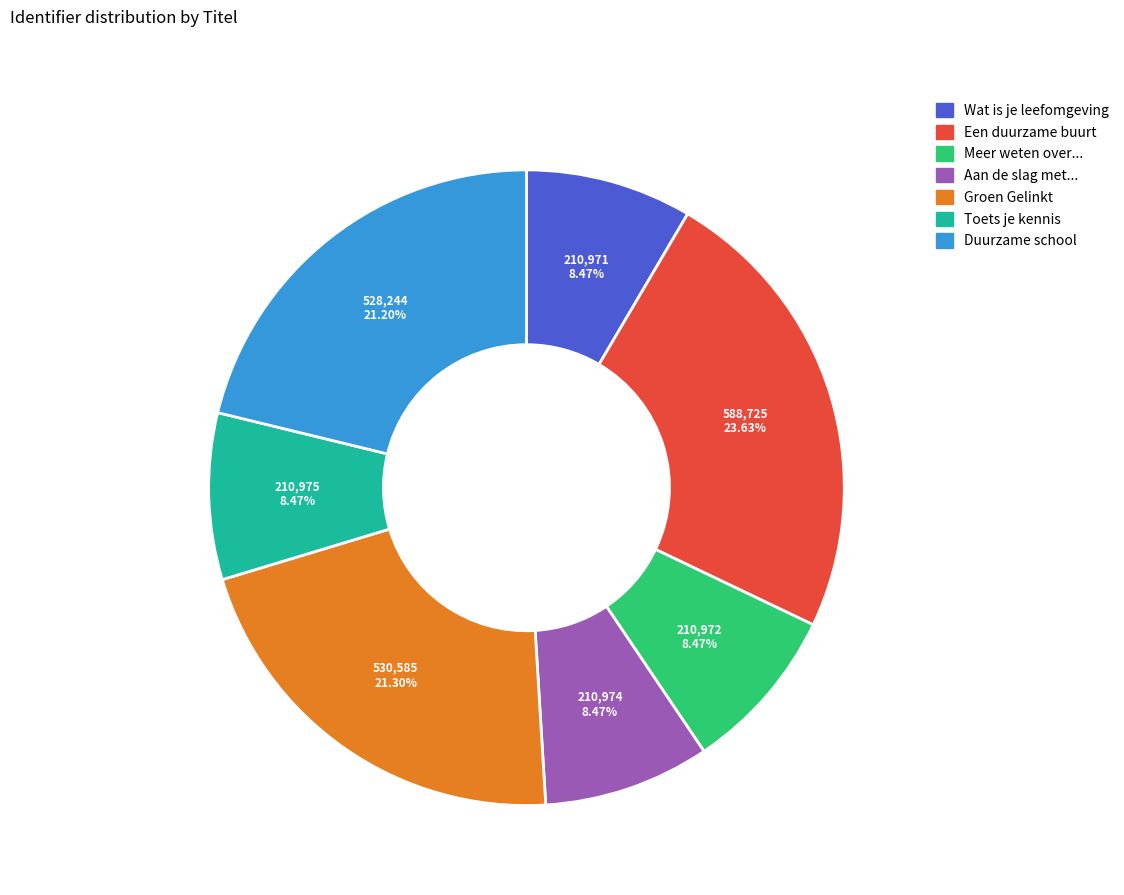

What percentage is the Meer weten over... slice, to the nearest percent?

8%